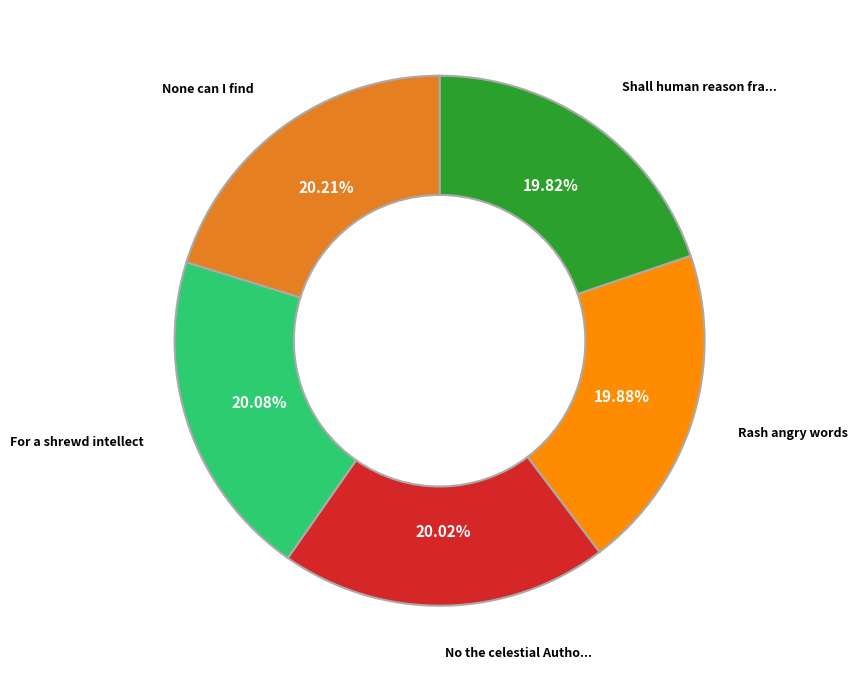

Is there any slice that represents more than half of the pie?

No